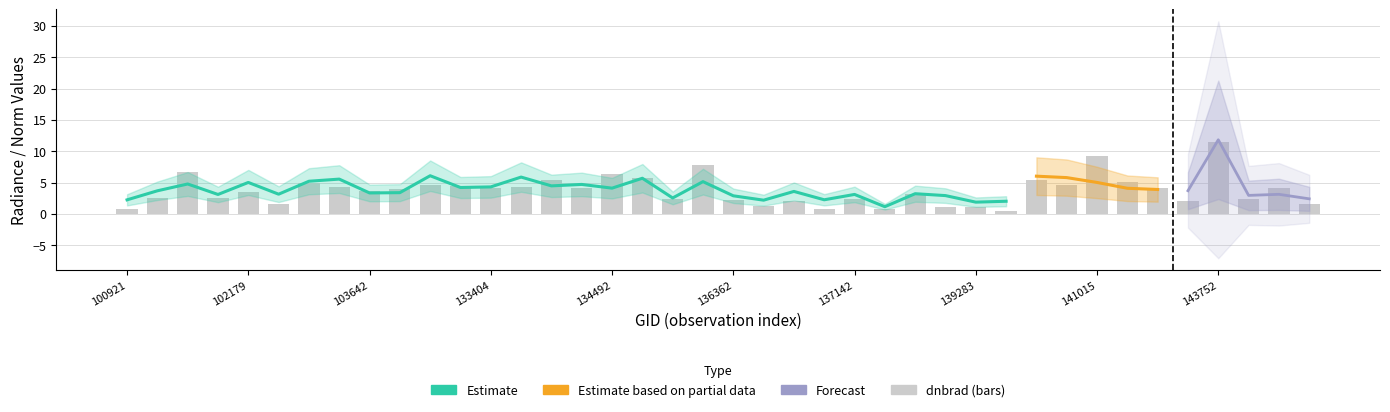

What is the sum of the dnbrad values at 134138 and 133209?

9.8